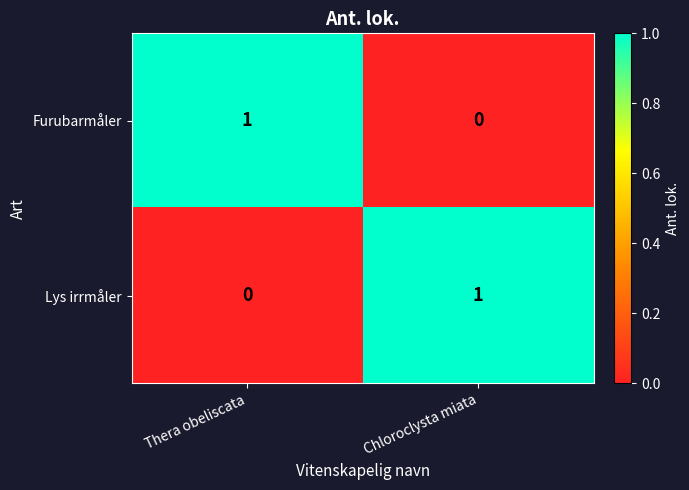

At Thera obeliscata, list the series in order from smallest to largest.

Lys irrmåler, Furubarmåler